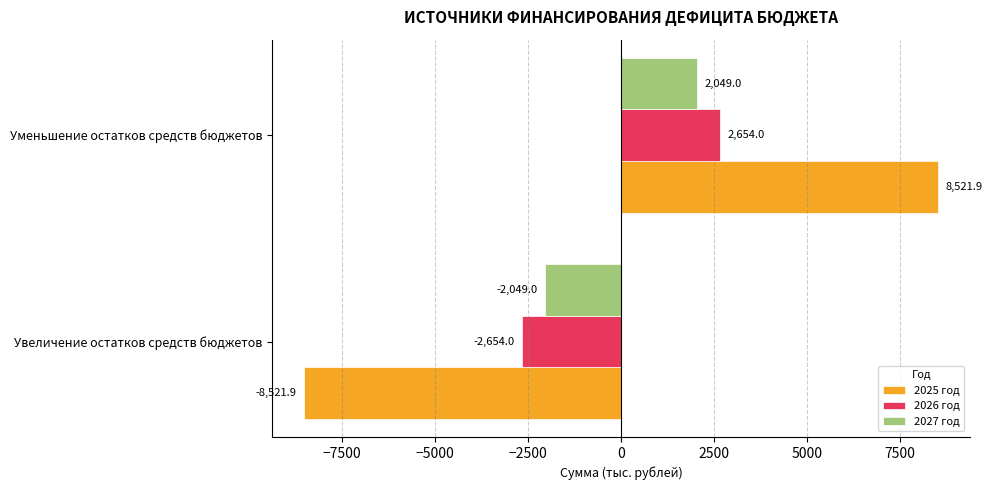

How many 2026 год values are between -2654 and 2654?

2